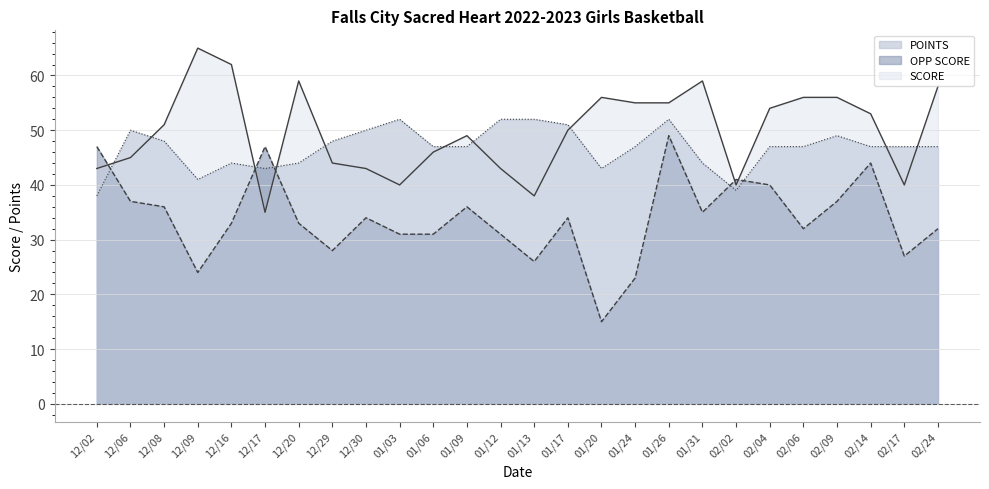

What is the highest value of the OPP SCORE series?

49